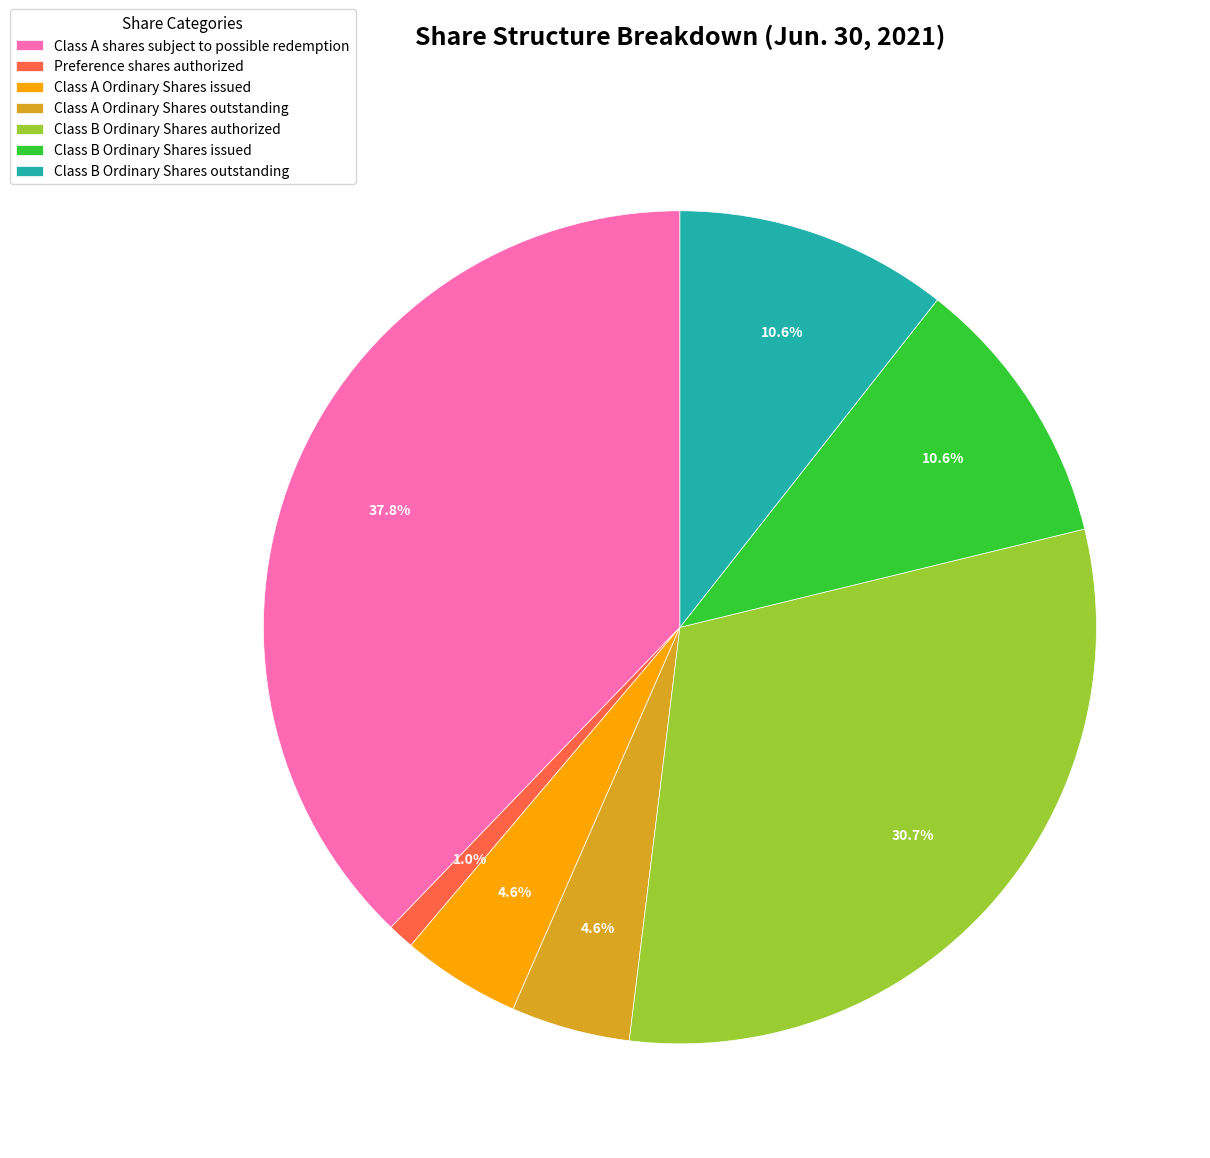

What is the ratio of the value at Class A Ordinary Shares issued to the value at Class A Ordinary Shares outstanding?

1.0